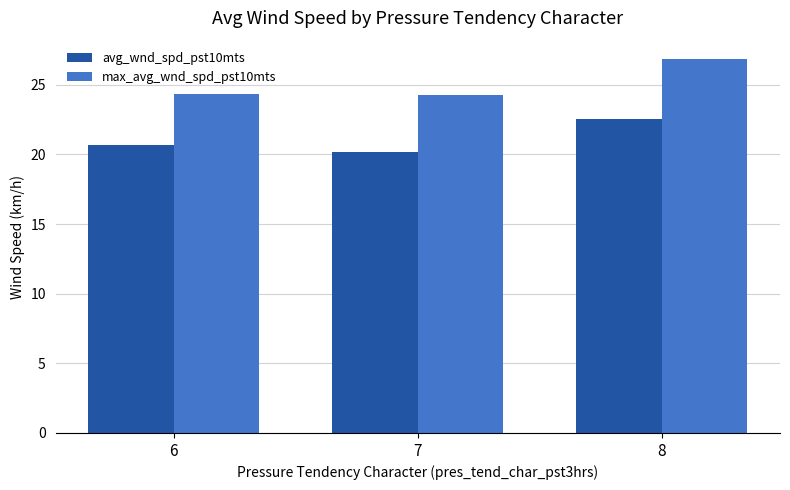

How many data points does each series have?

3